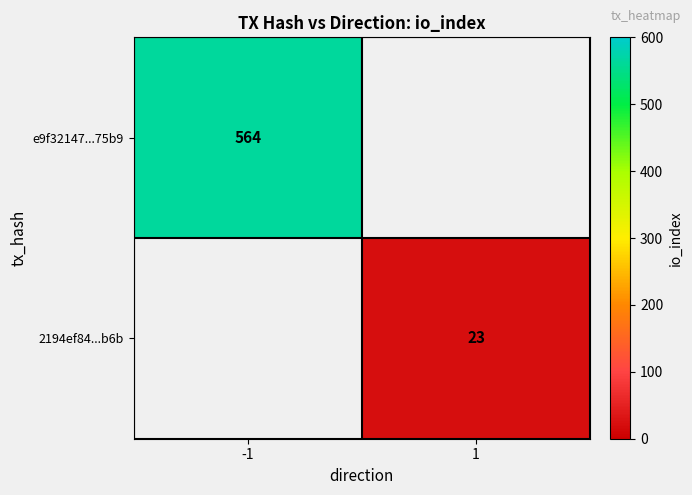

At which category does the chart reach its minimum across all series?

1